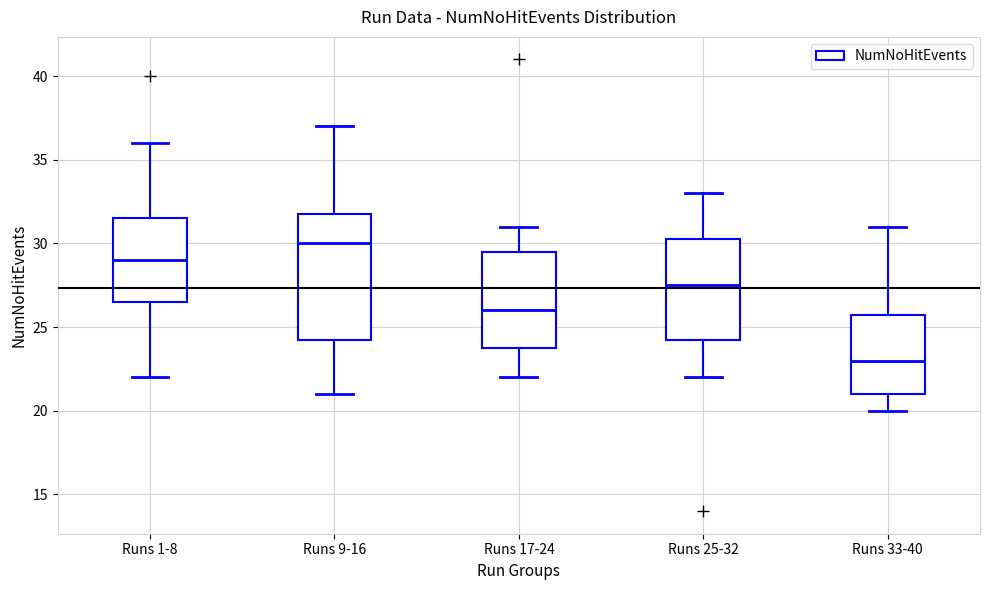

Reading left to right, read every box against the y-axis: the position of its median line, the range the box covers, and the ends of its whiskers. The values are not printed on the chart, so give them approximately, as read against the axis.

Runs 1-8: median 29.0, box 26.5 to 31.5, whiskers 22.0 to 36.0
Runs 9-16: median 30.0, box 24.5 to 32.0, whiskers 21.0 to 37.0
Runs 17-24: median 26.0, box 24.0 to 29.5, whiskers 22.0 to 31.0
Runs 25-32: median 27.5, box 24.5 to 30.5, whiskers 22.0 to 33.0
Runs 33-40: median 23.0, box 21.0 to 26.0, whiskers 20.0 to 31.0